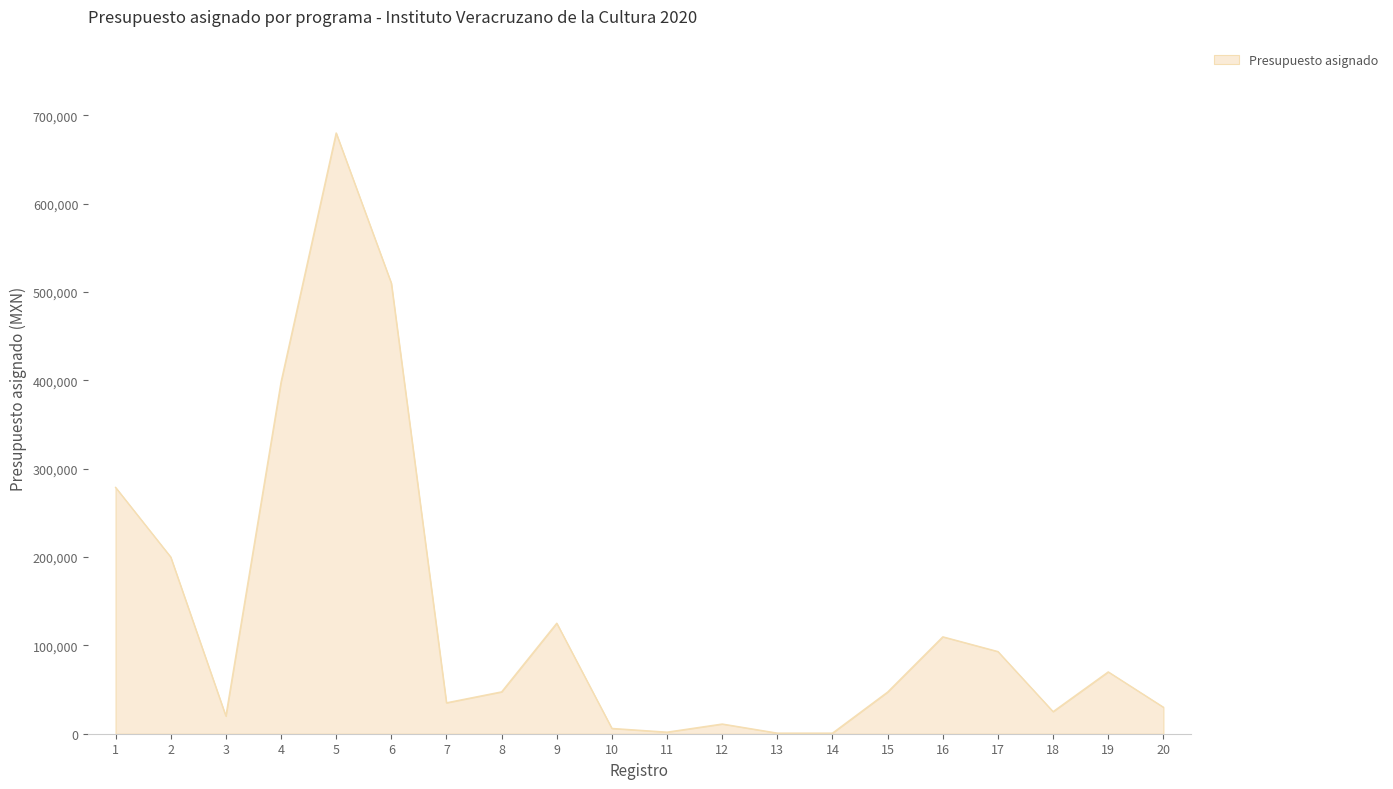

What is the smallest value displayed?

700